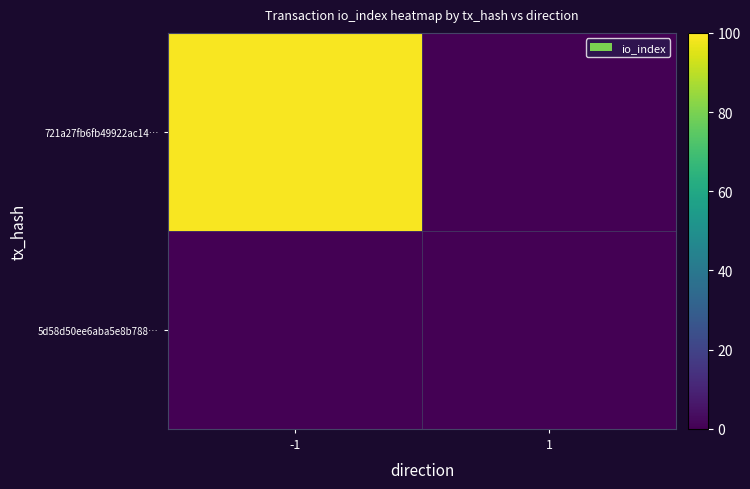

Between -1 and 1, which series saw the biggest shift?

721a27fb6fb49922ac14…